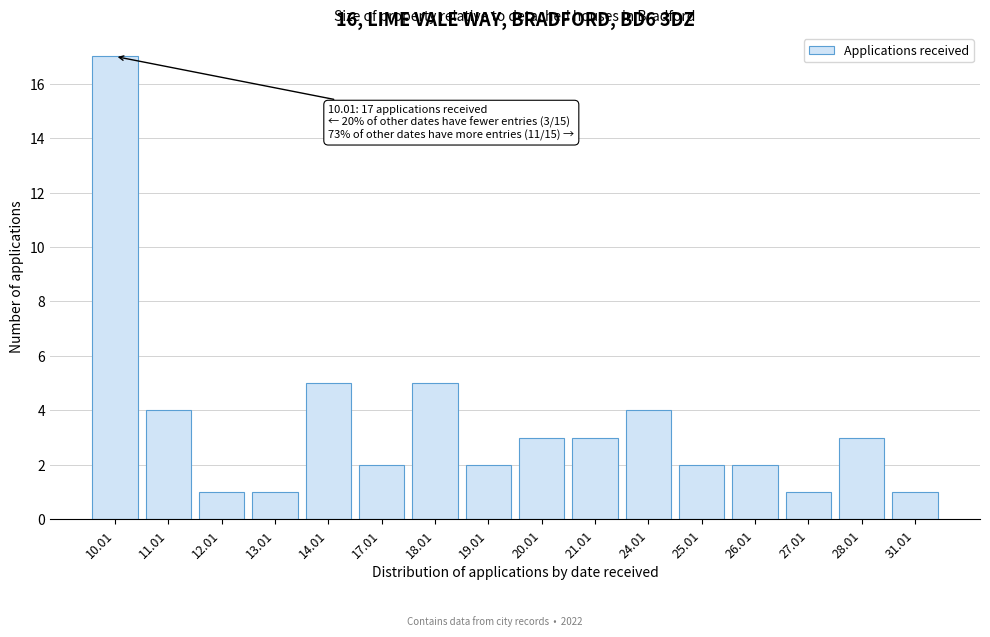

Reading left to right, extract all data points from this chart.

17	4	1	1	5	2	5	2	3	3	4	2	2	1	3	1